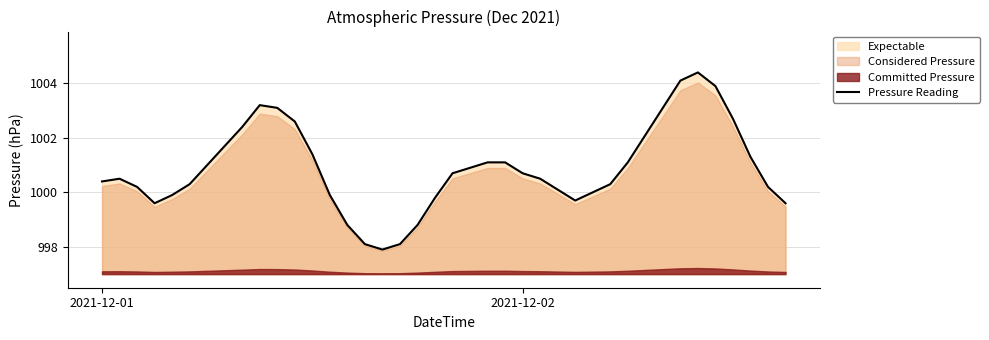

Which category has the lowest value across all series?

16